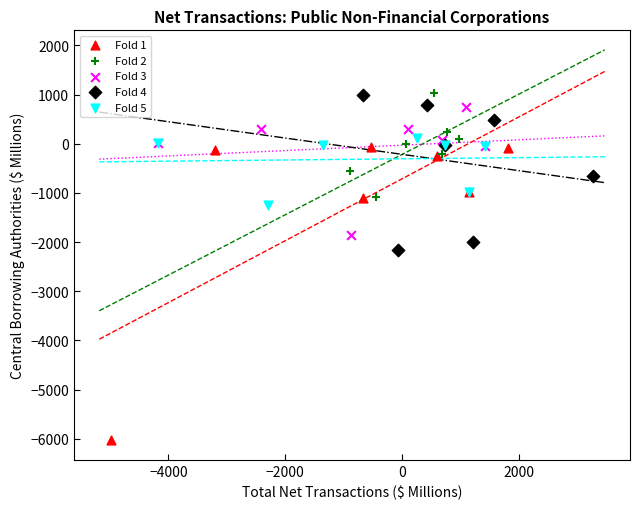

Which series has the largest Y range (max minus min)?

Fold 1